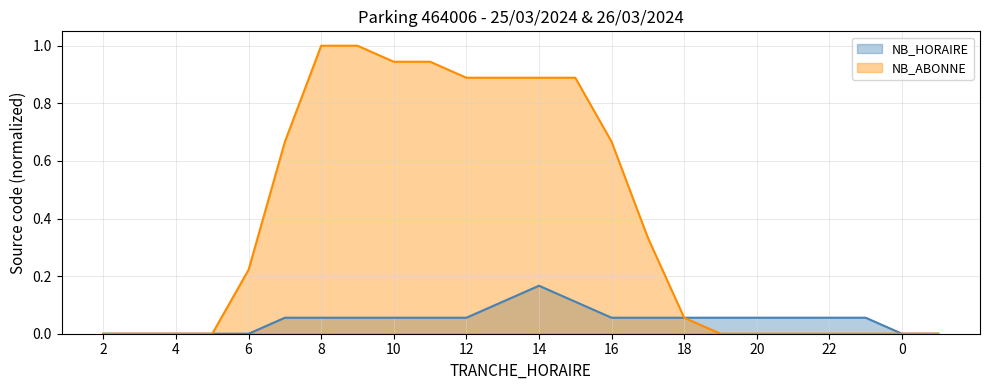

True or false: NB_ABONNE and NB_HORAIRE intersect in this chart.

False